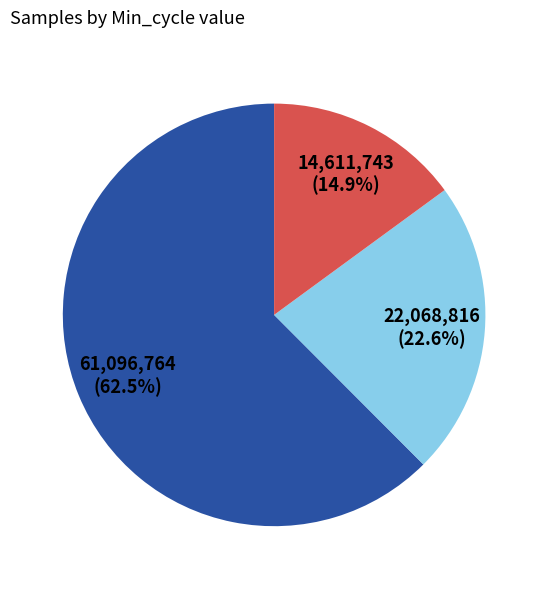

Does any single category account for the majority?

Yes